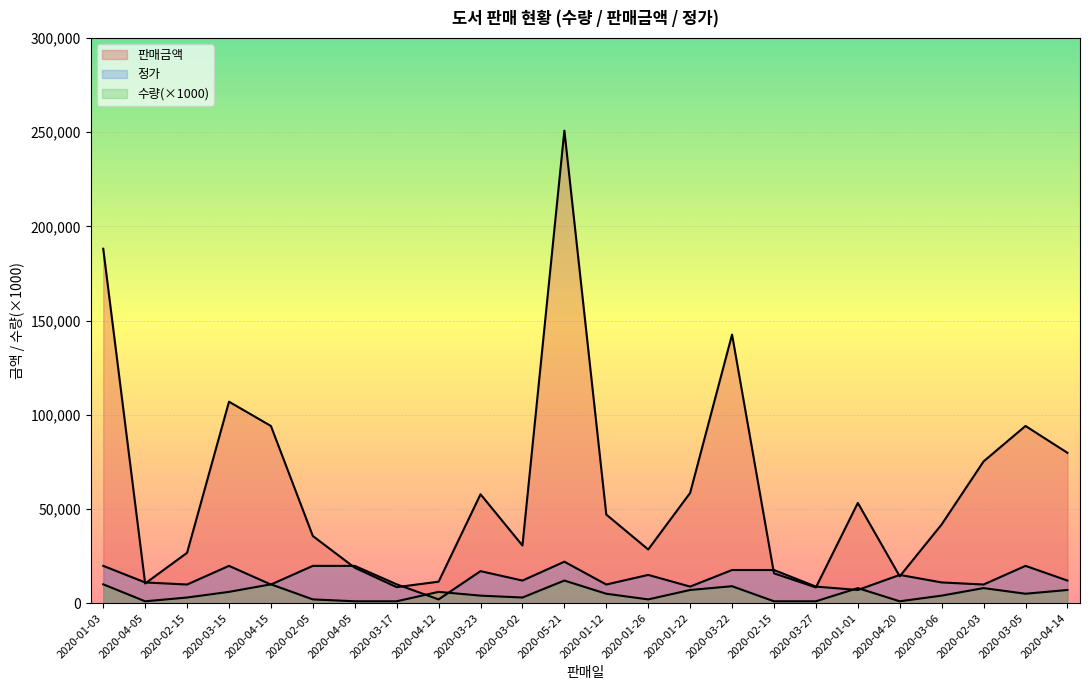

Reading left to right, list all the values displayed in this chart.

수량: 2020-01-03=10000	2020-04-05=1000	2020-02-15=3000	2020-03-15=6000	2020-04-15=10000	2020-02-05=2000	2020-04-05=1000	2020-03-17=1000	2020-04-12=6000	2020-03-23=4000	2020-03-02=3000	2020-05-21=12000	2020-01-12=5000	2020-01-26=2000	2020-01-22=7000	2020-03-22=9000	2020-02-15=1000	2020-03-27=1000	2020-01-01=8000	2020-04-20=1000	2020-03-06=4000	2020-02-03=8000	2020-03-05=5000	2020-04-14=7000
판매금액: 2020-01-03=188100	2020-04-05=10450	2020-02-15=26730	2020-03-15=106920	2020-04-15=94050	2020-02-05=35640	2020-04-05=18810	2020-03-17=8500	2020-04-12=11400	2020-03-23=57800	2020-03-02=30600	2020-05-21=250800	2020-01-12=47025	2020-01-26=28500	2020-01-22=58520	2020-03-22=142560	2020-02-15=15840	2020-03-27=8360	2020-01-01=53200	2020-04-20=14250	2020-03-06=41800	2020-02-03=75240	2020-03-05=94050	2020-04-14=79800
정가: 2020-01-03=19800	2020-04-05=11000	2020-02-15=9900	2020-03-15=19800	2020-04-15=9900	2020-02-05=19800	2020-04-05=19800	2020-03-17=10000	2020-04-12=2000	2020-03-23=17000	2020-03-02=12000	2020-05-21=22000	2020-01-12=9900	2020-01-26=15000	2020-01-22=8800	2020-03-22=17600	2020-02-15=17600	2020-03-27=8800	2020-01-01=7000	2020-04-20=15000	2020-03-06=11000	2020-02-03=9900	2020-03-05=19800	2020-04-14=12000